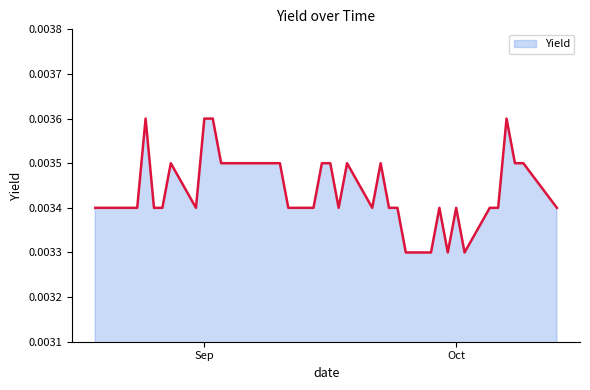

Is this an area chart (filled region under the line)?

Yes